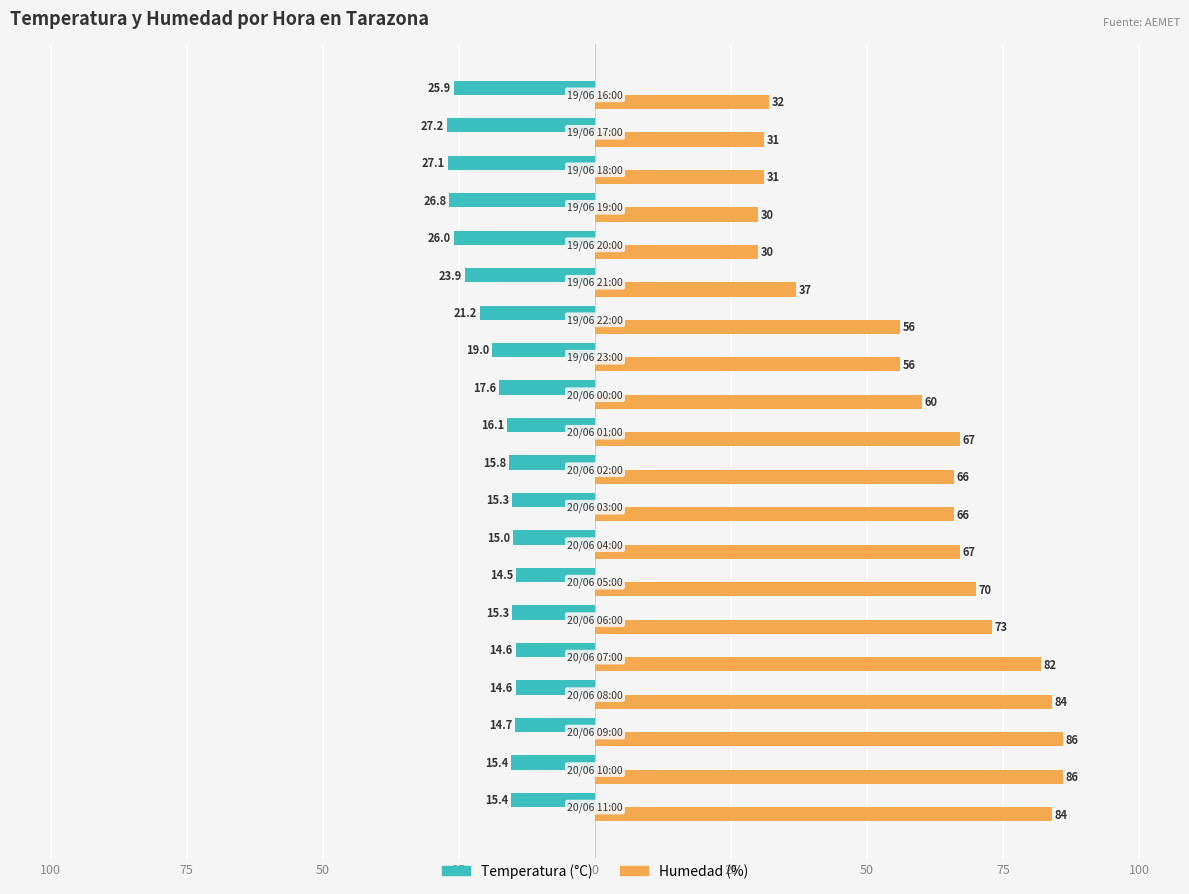

What are all the series names shown in the legend?

Temperatura (°C), Humedad (%)